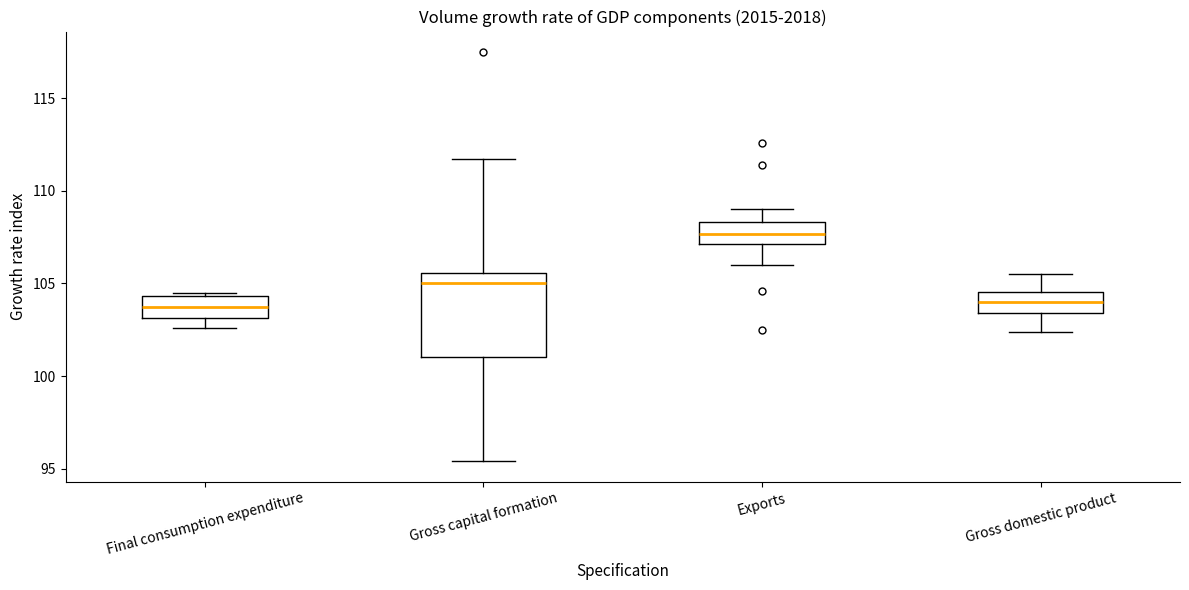

Reading left to right, transcribe this box plot: for each box, give where its median line is, the range the box spans, and where its two whiskers end, as read against the y-axis. The values are not printed on the chart, so give them approximately, as read against the axis.

Final consumption expenditure: median 104.0, box 103.0 to 104.5, whiskers 102.5 to 104.5 (just above the box's upper edge)
Gross capital formation: median 105.0, box 101.0 to 105.5, whiskers 95.5 to 111.5
Exports: median 107.5, box 107.0 to 108.5, whiskers 106.0 to 109.0
Gross domestic product: median 104.0, box 103.5 to 104.5, whiskers 102.5 to 105.5